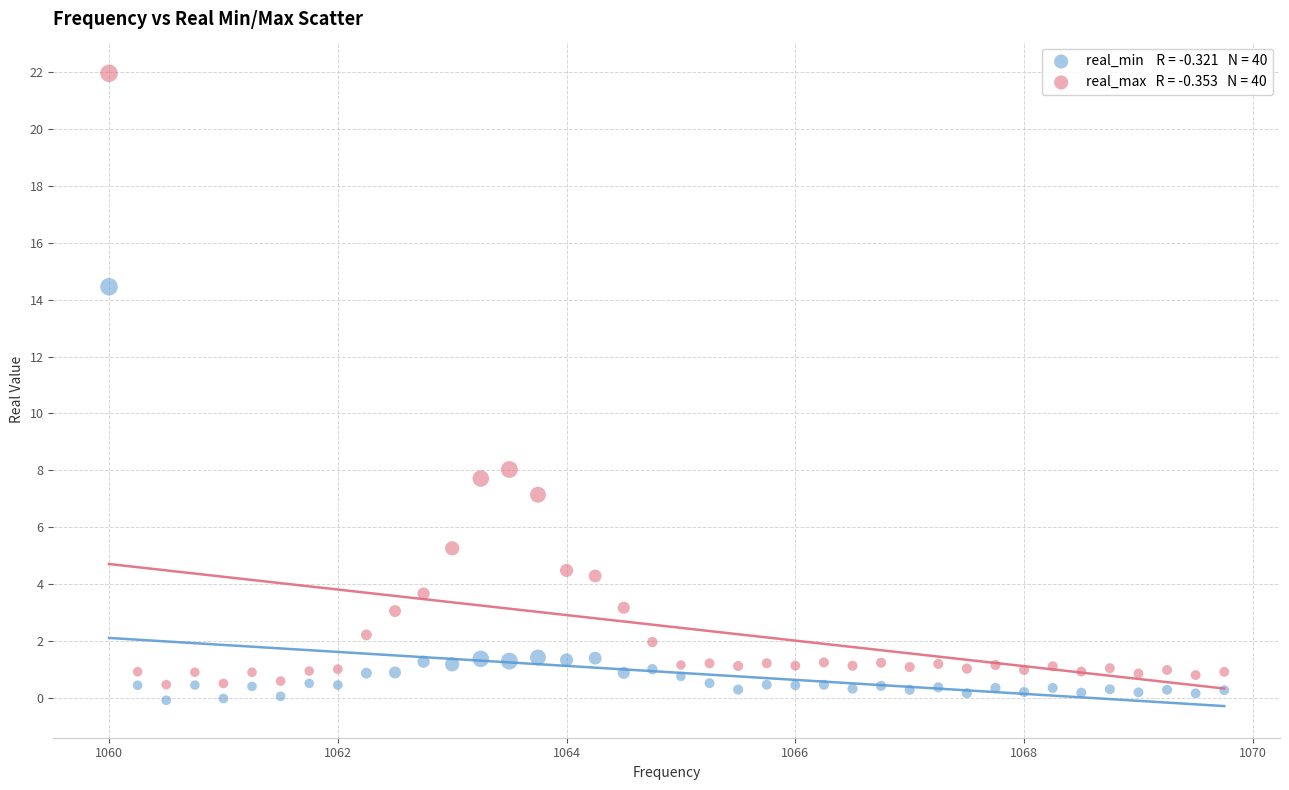

Across all data points, what is the range of X values (max minus min)?

9.8